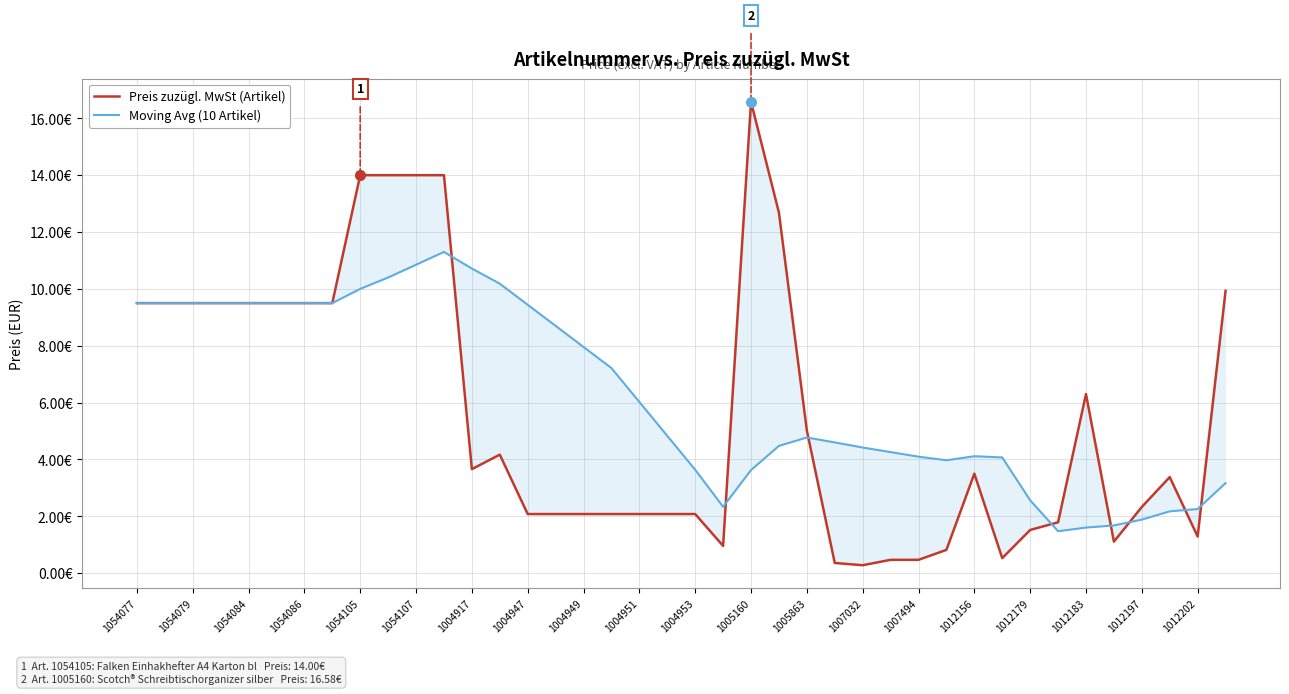

What are all the series names shown in the legend?

Preis zuzügl. MwSt (Artikel), Moving Avg (10 Artikel)